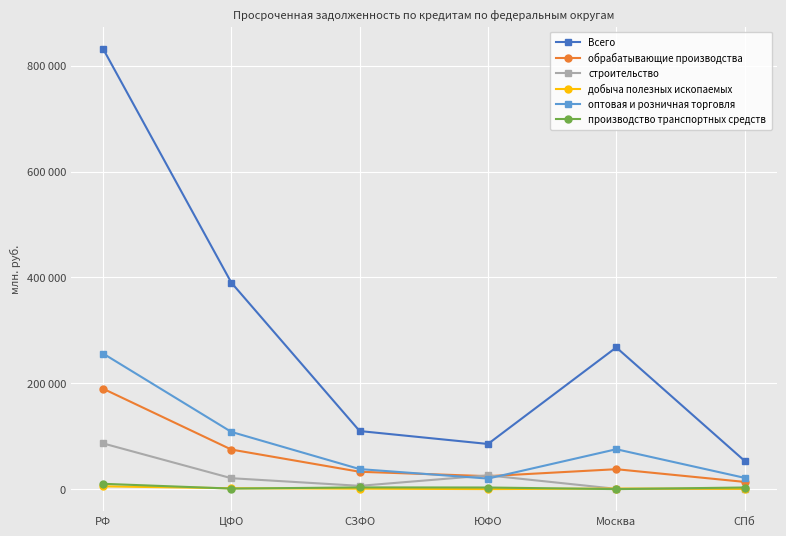

Where is the first local minimum for оптовая и розничная торговля?

ЮФО